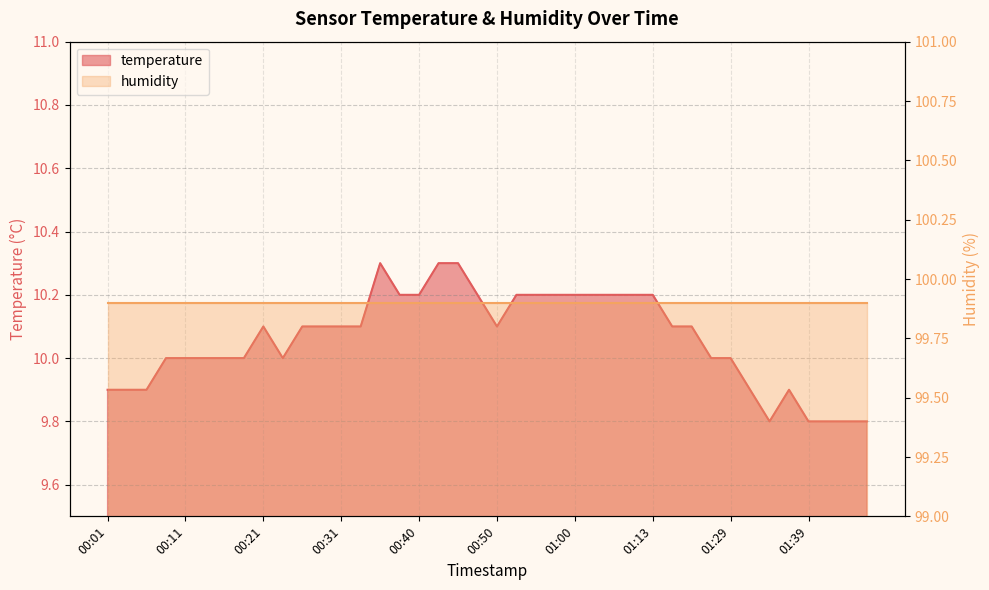

At which category does the chart reach its peak across all series?

00:35